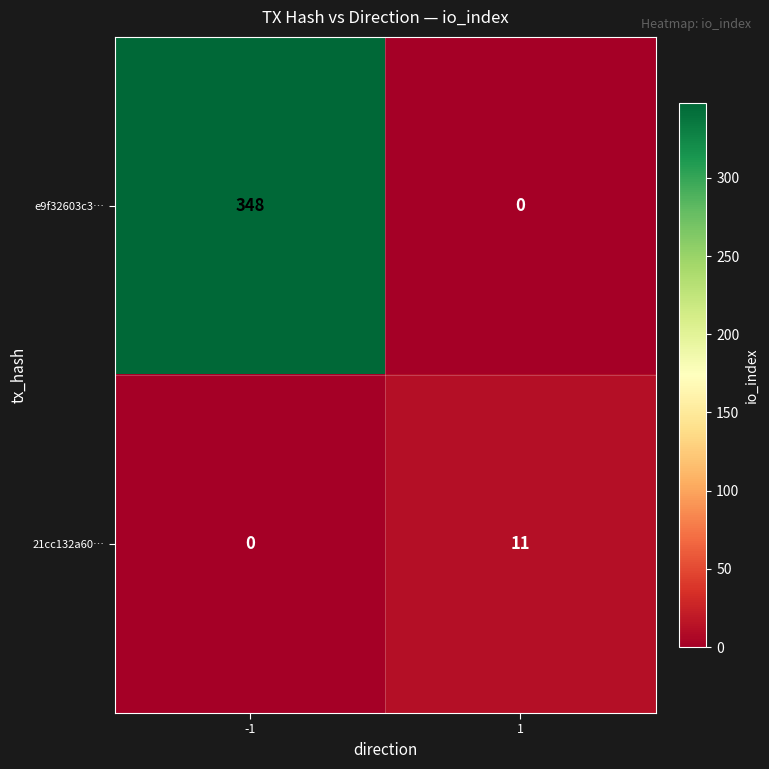

What is the sum of all 21cc132a60… values?

11